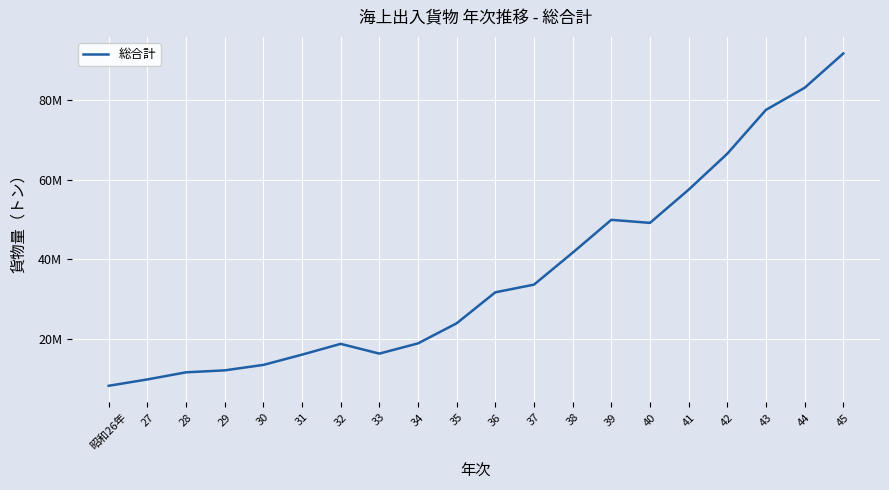

Does the chart display data point markers on the line(s)?

No